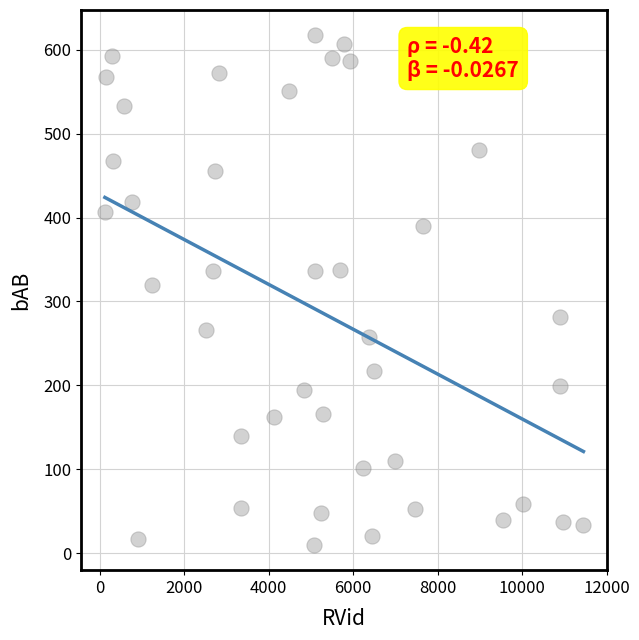

What is the range of X values (max minus min)?

11326